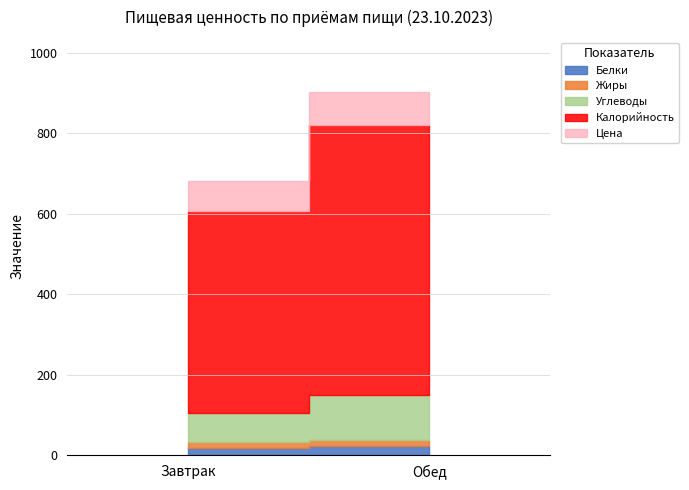

True or false: Белки has a value of 9.0 at Обед.

False